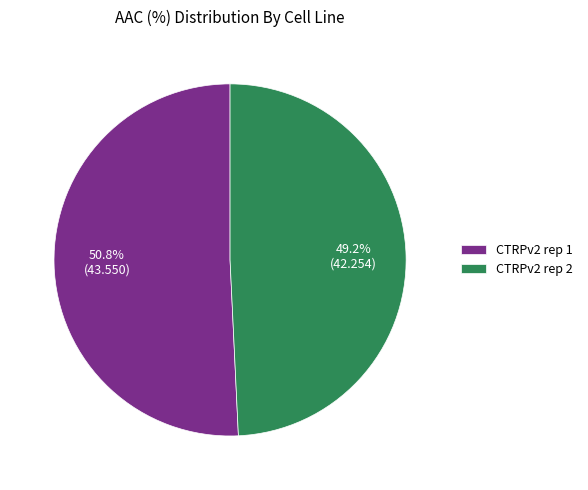

How many segments does this pie chart have?

2